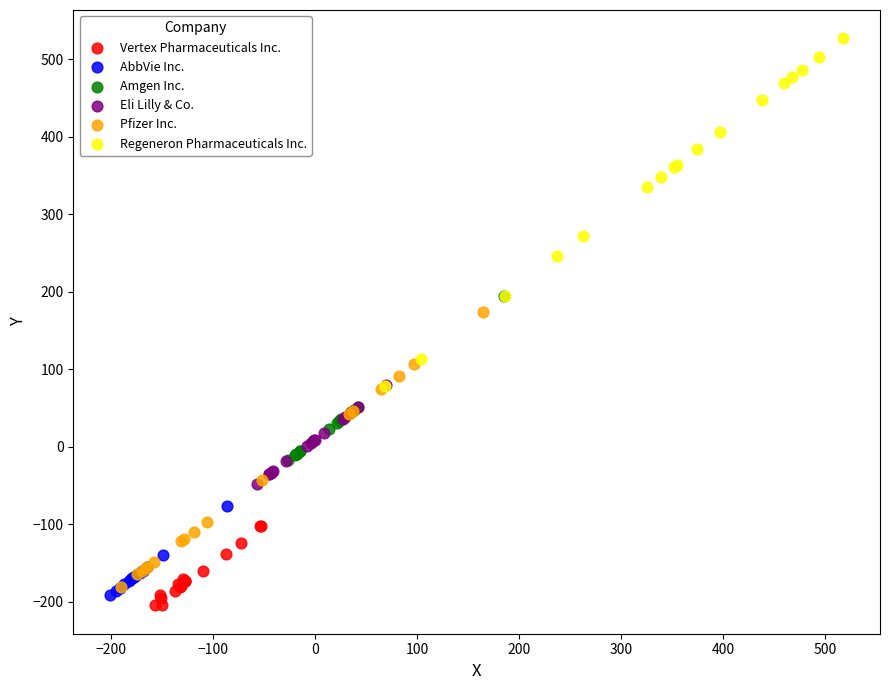

What are all the series names shown in the legend?

Vertex Pharmaceuticals Inc., AbbVie Inc., Amgen Inc., Eli Lilly & Co., Pfizer Inc., Regeneron Pharmaceuticals Inc.